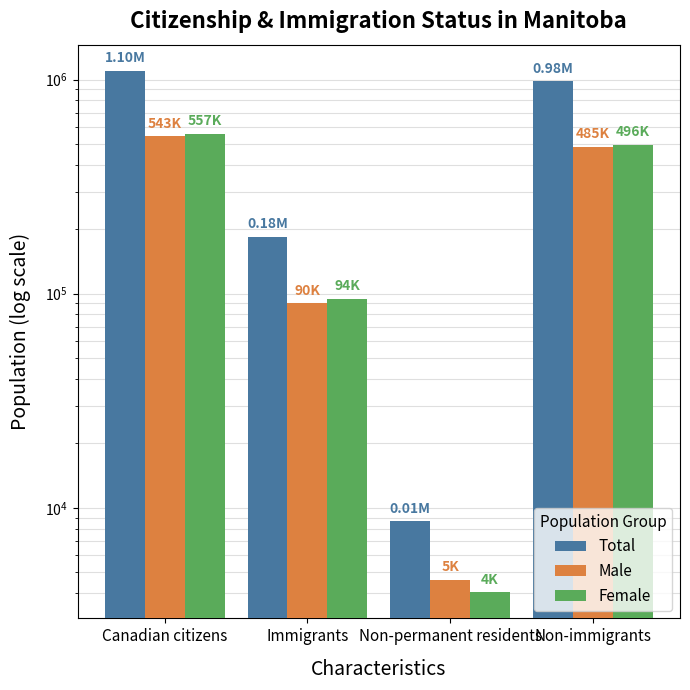

What is the value of the Male bar at the 4th from the left?

485355